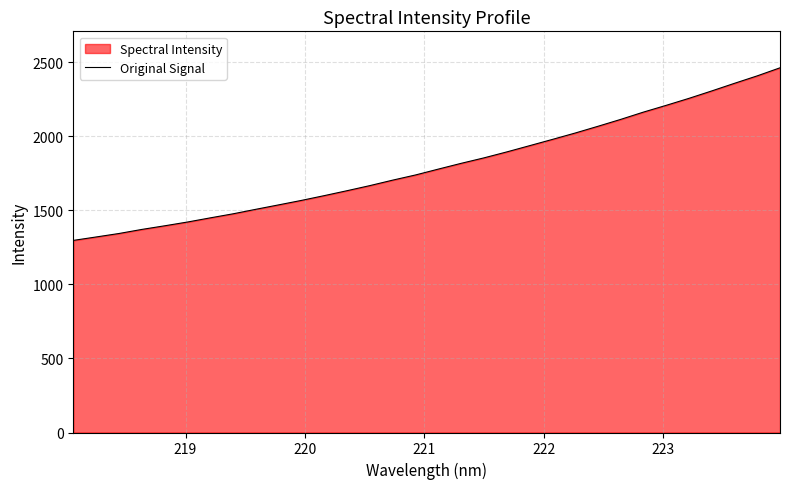

What is the difference between the maximum and minimum values?

1165.6